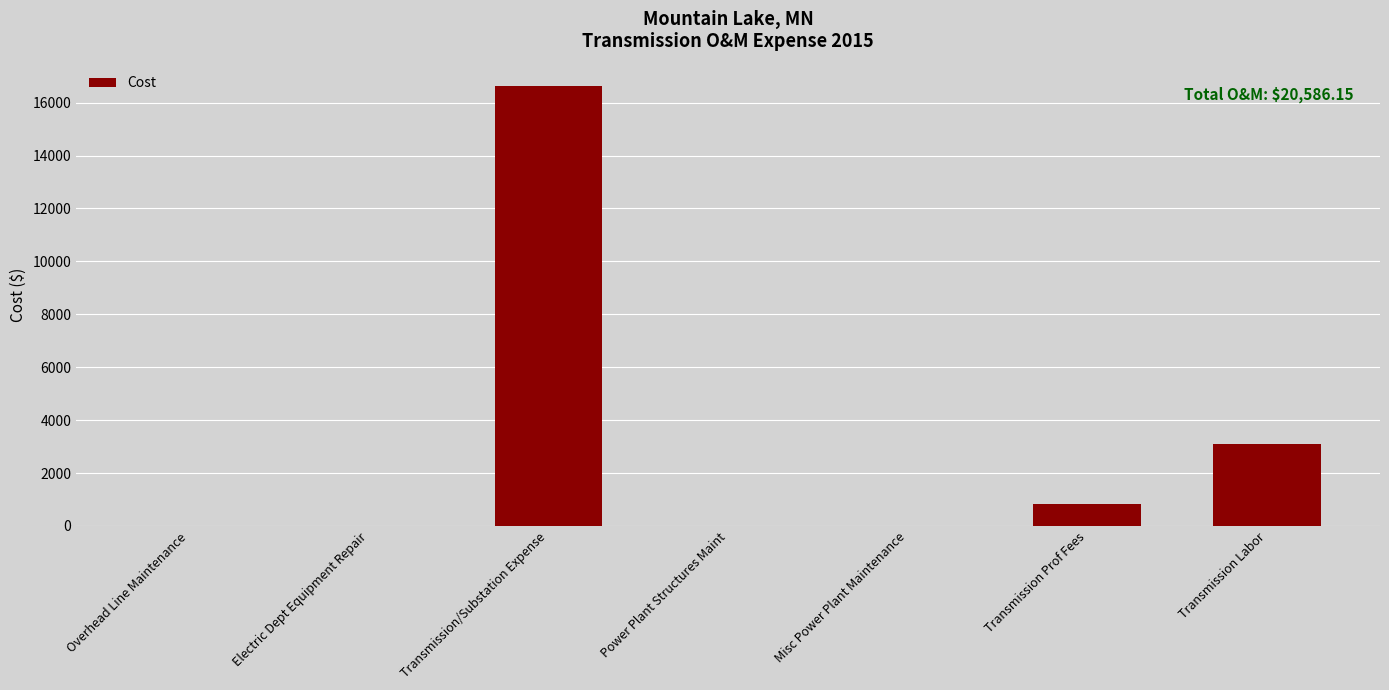

How many distinct data groups are displayed?

1